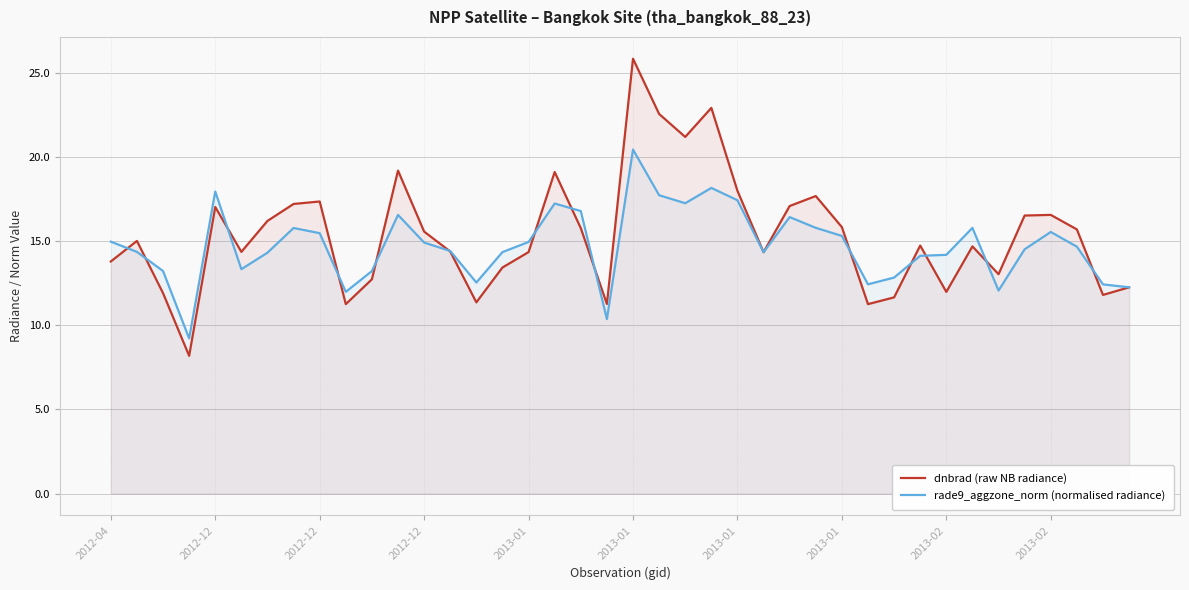

What are all the series names shown in the legend?

dnbrad (raw NB radiance), rade9_aggzone_norm (normalised radiance)